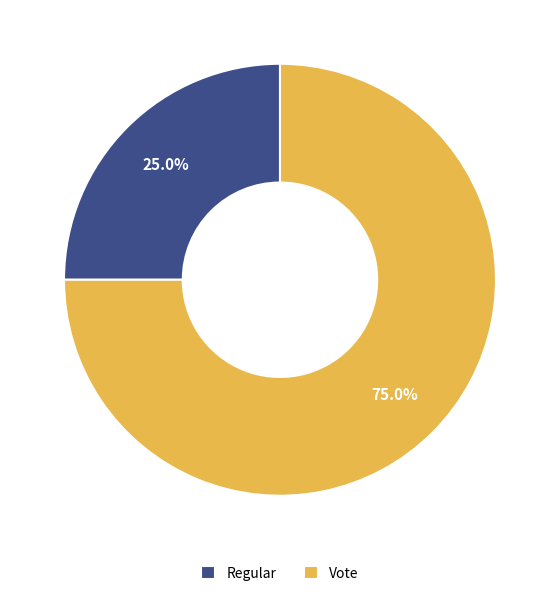

To the nearest percent, what percentage of the pie is Regular?

25%